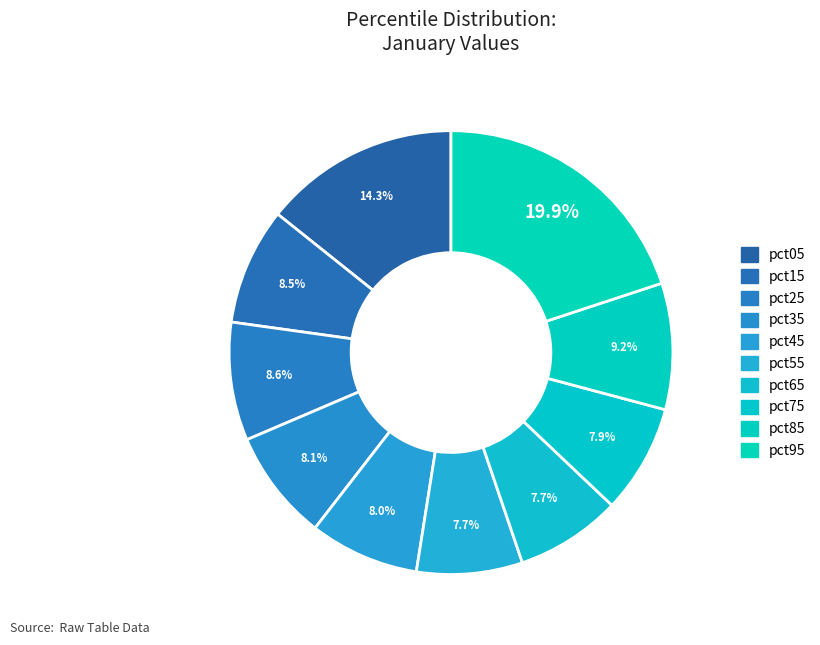

Is it true that pct25 is 9% of the pie?

True